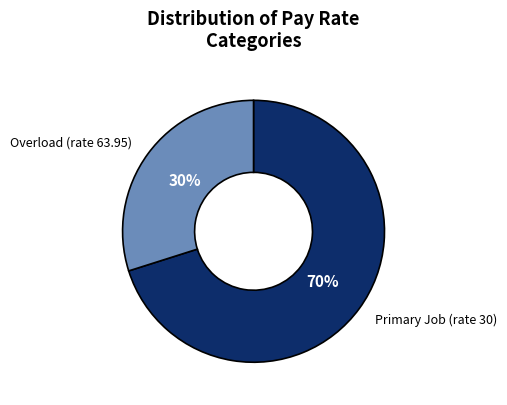

Combined, do Overload (rate 63.95) and Primary Job (rate 30) account for over 50%?

Yes